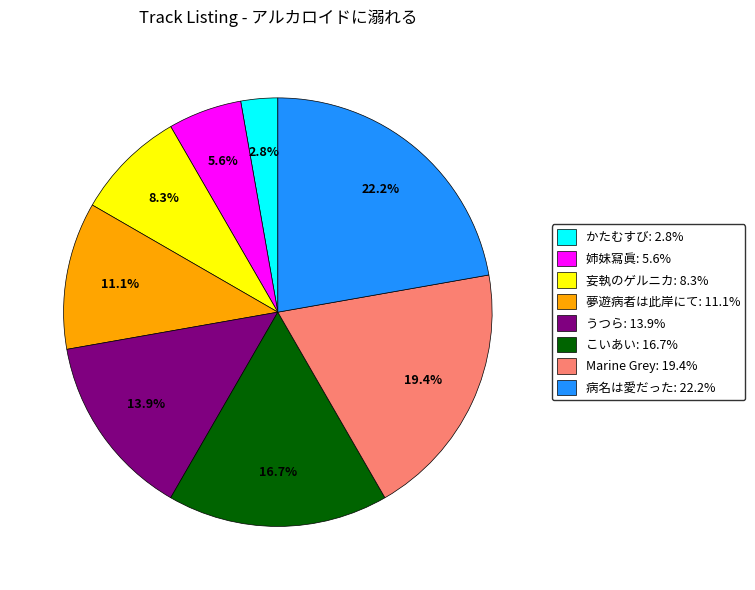

What portion of the pie excludes 病名は愛だった?

77.8%